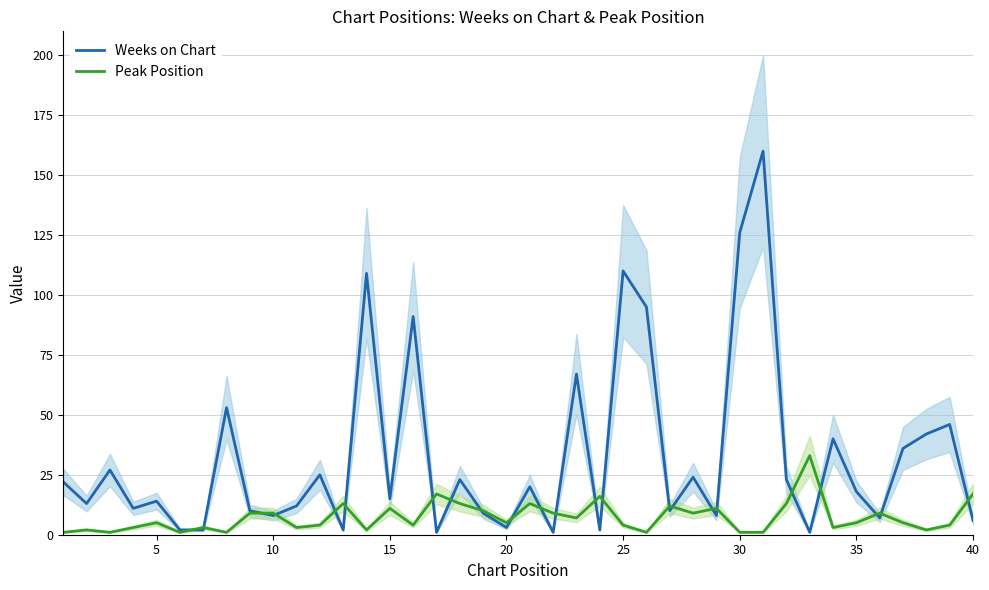

How many times do Weeks on Chart and Peak Position cross each other?

23